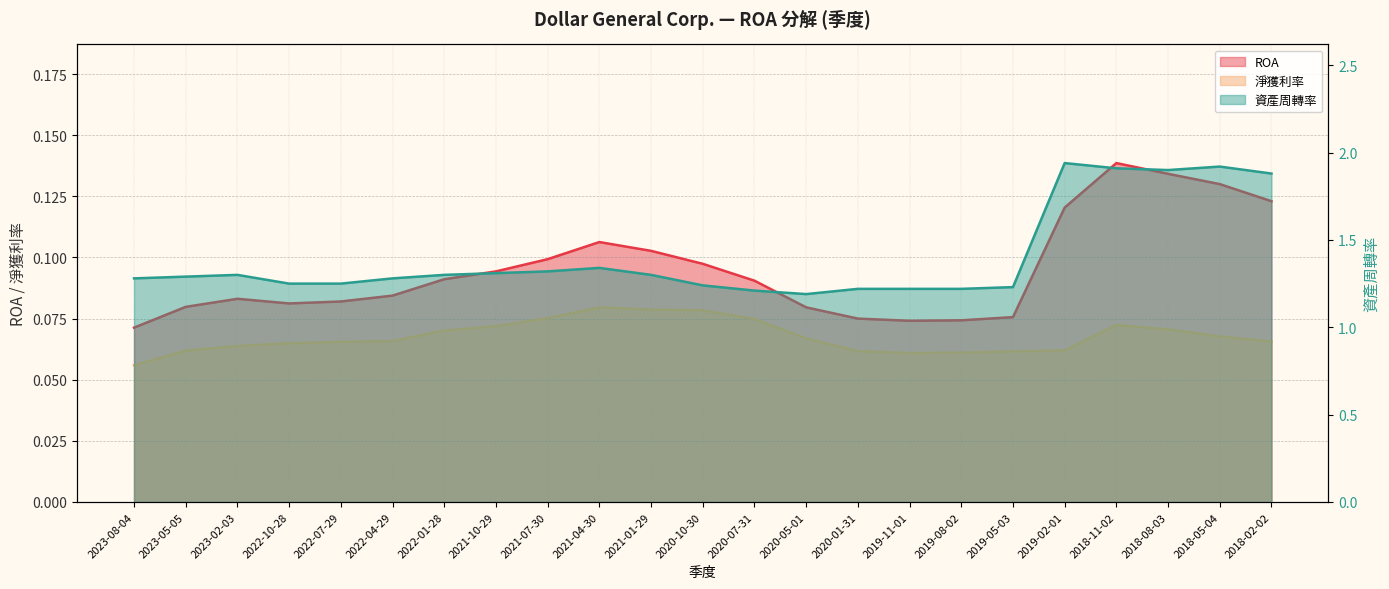

Which series has the largest total across all categories?

資產周轉率